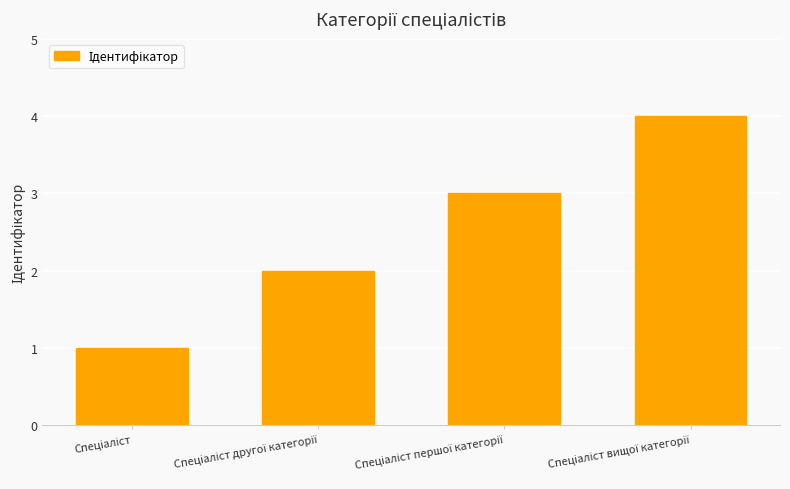

Reading left to right, list all the values displayed in this chart.

1	2	3	4